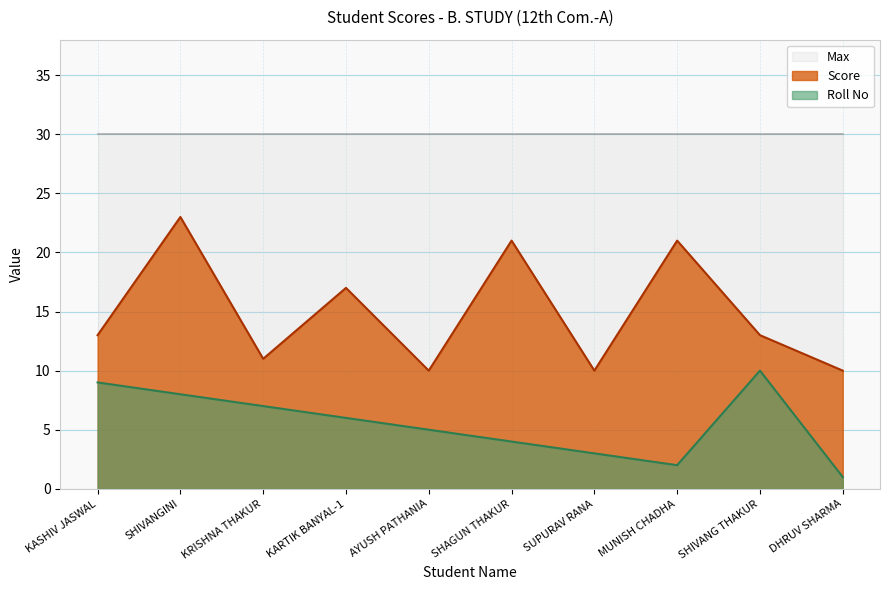

True or false: Roll No has more than 0 points higher than both neighbors.

True